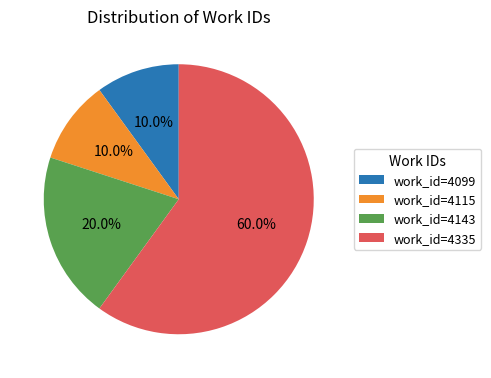

Which slice is the largest?

work_id=4335